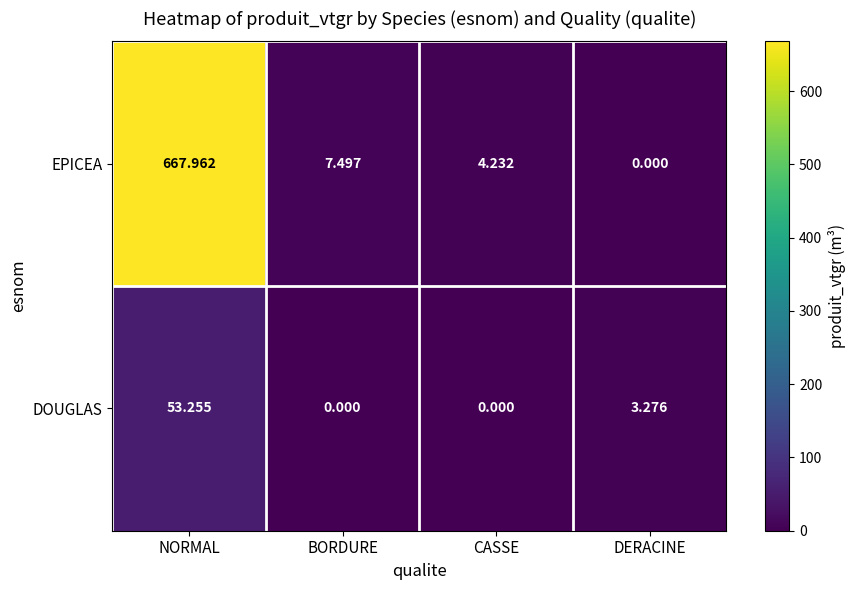

At which label does EPICEA first exceed 7?

NORMAL